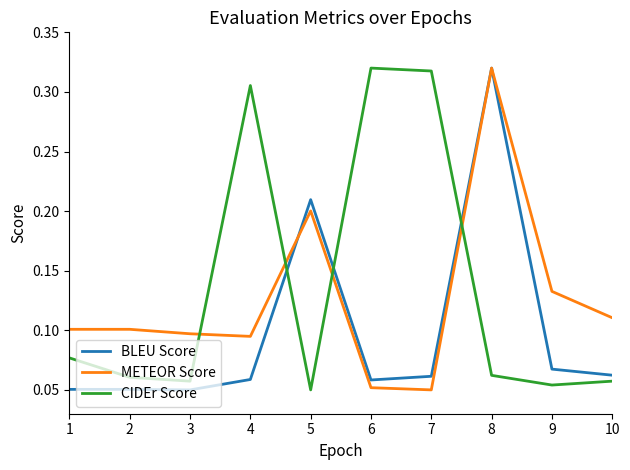

How many lines are shown in the chart?

3